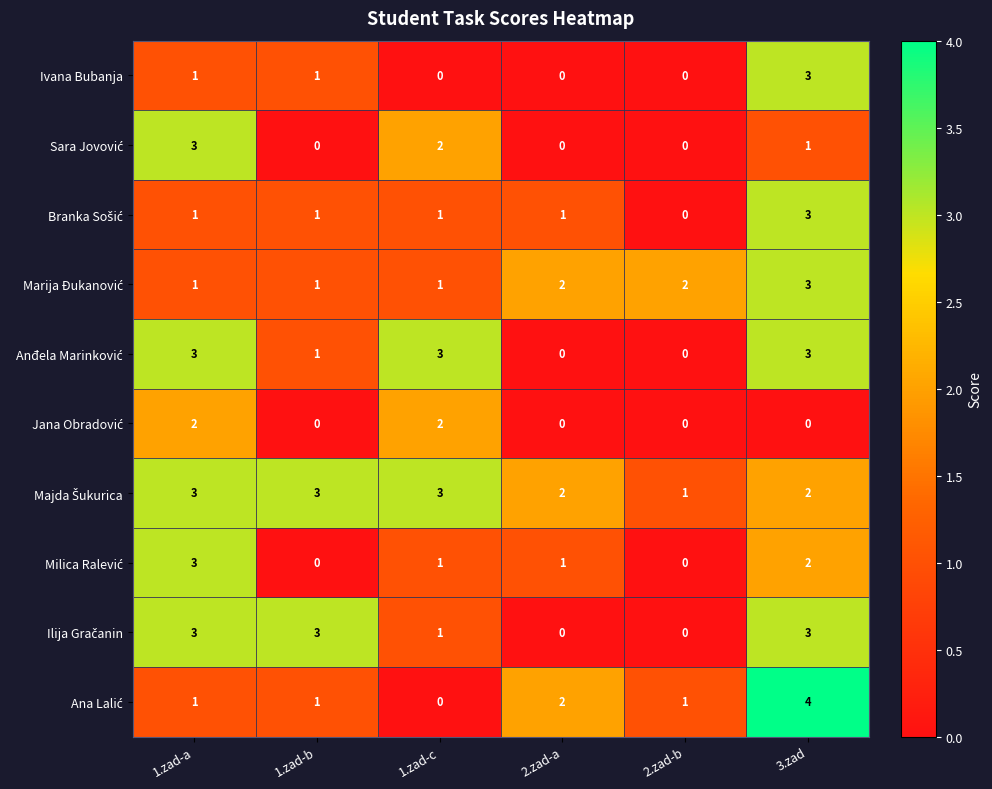

At which category is the sum across all series the highest?

3.zad